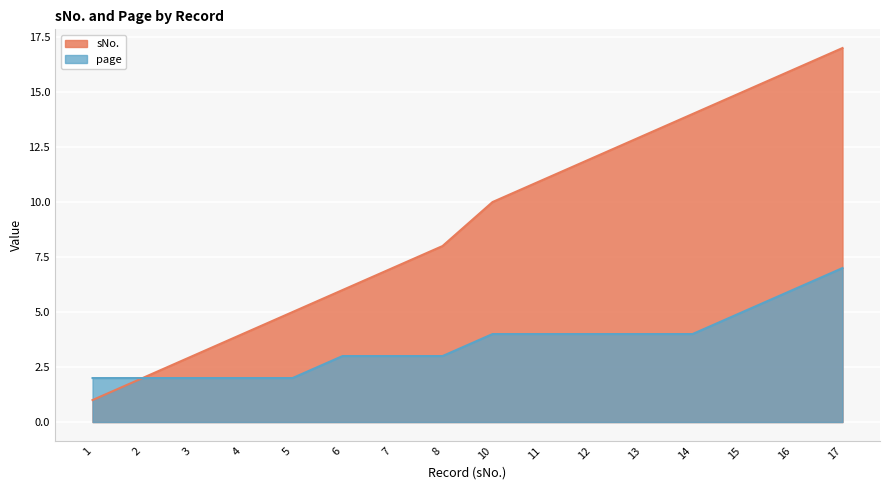

True or false: sNo. and page cross at least once.

False